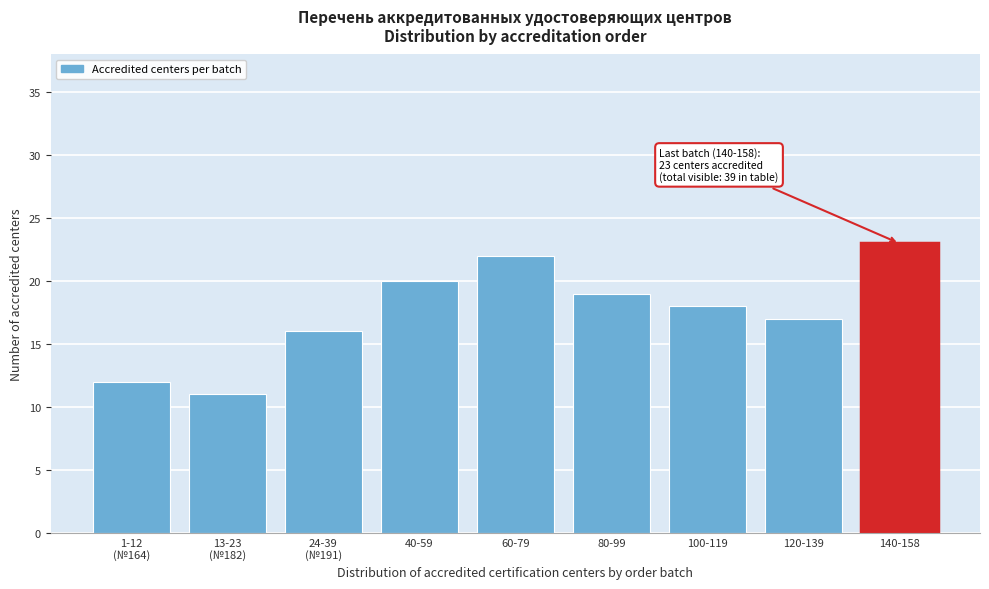

Reading left to right, list all the values displayed in this chart.

12	11	16	20	22	19	18	17	23